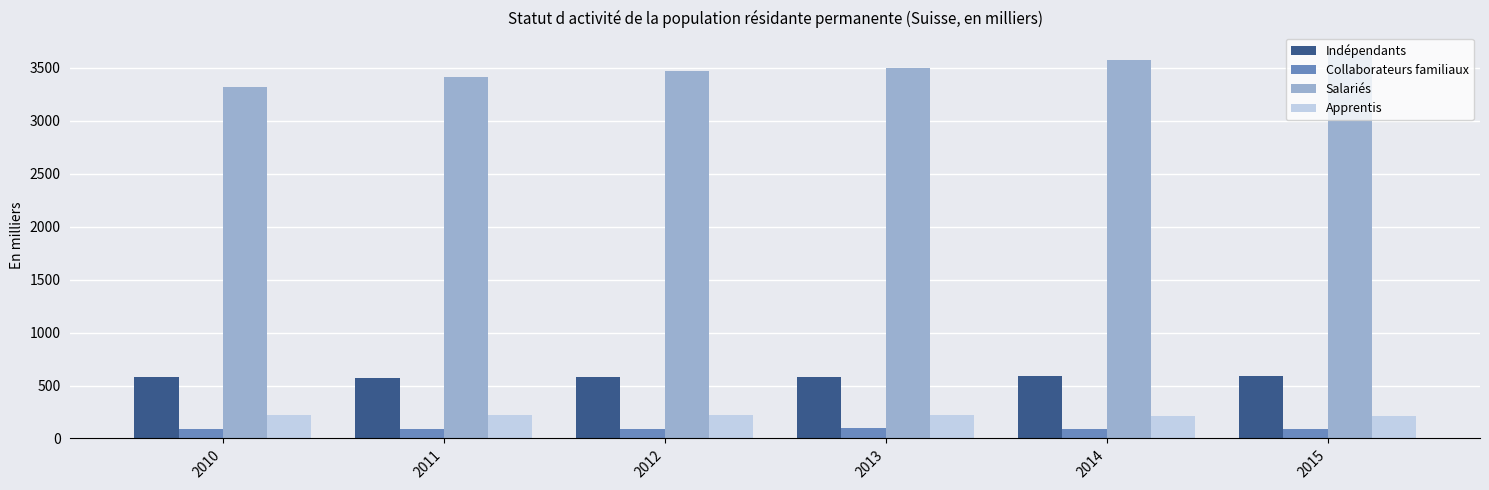

What value does the Salariés series have at 2014?

3573.5